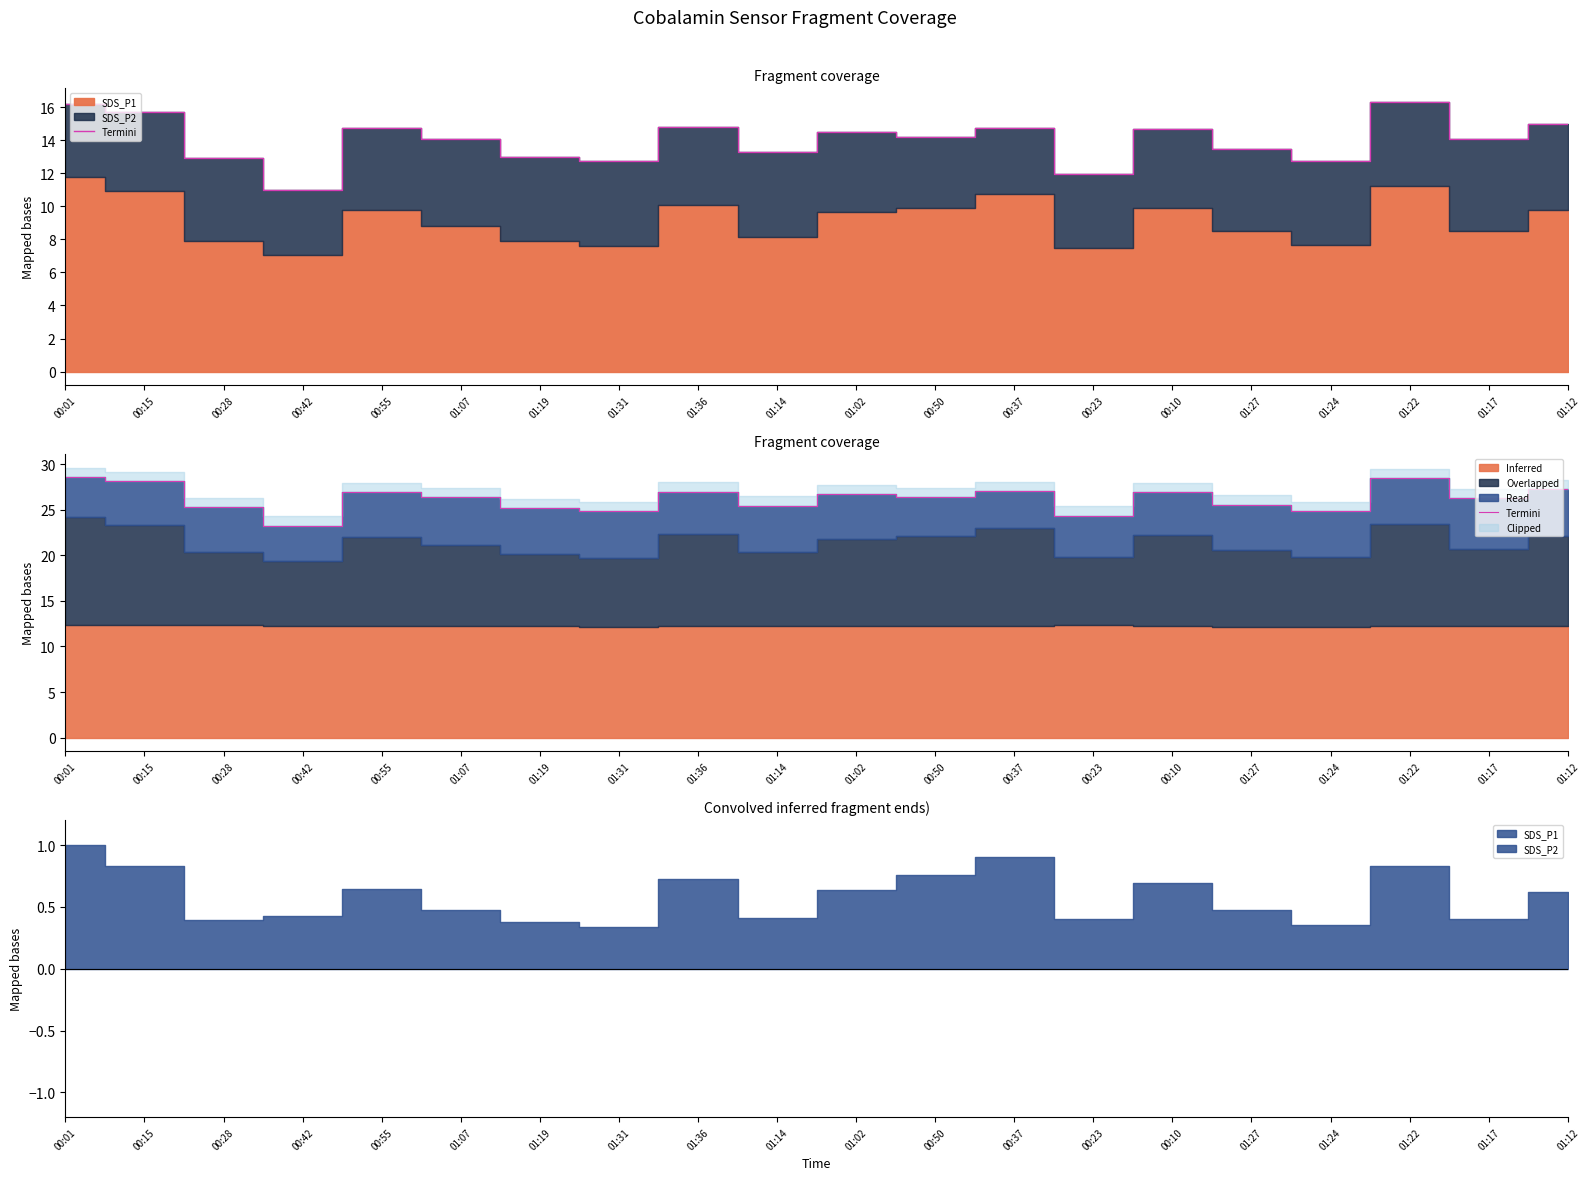

How many points are lower than both their immediate neighbors (excluding endpoints)?

7